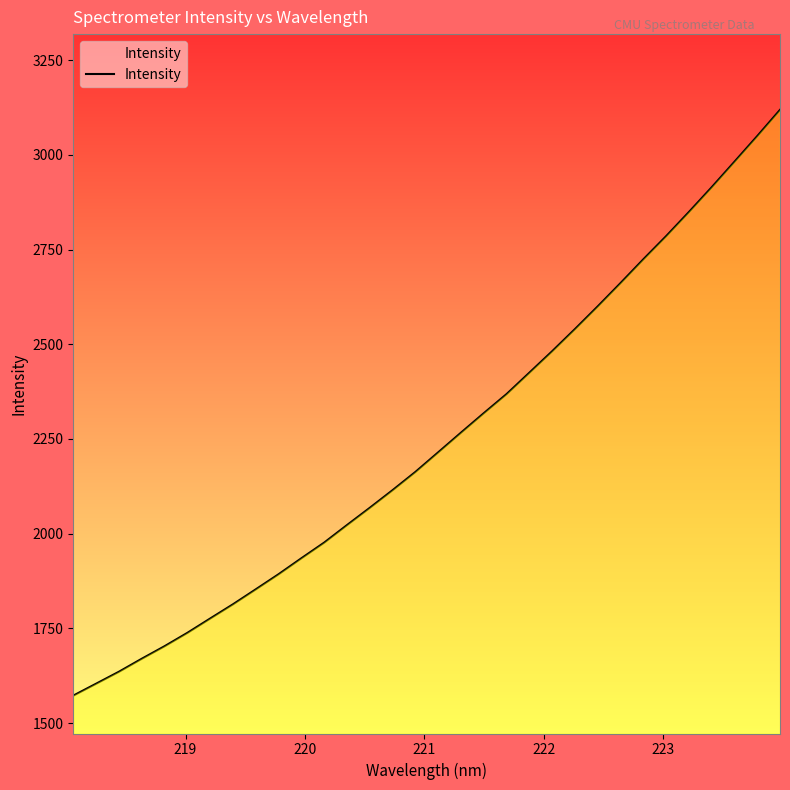

What is the smallest value displayed?

1572.5